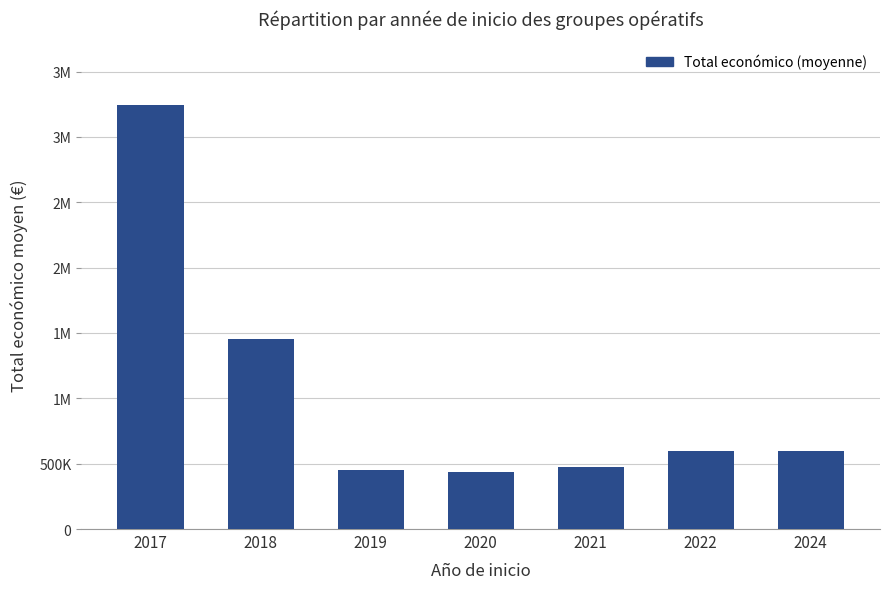

Reading left to right, what are all the values shown in this chart?

3244867.5	1453747.0	452863.6	439594.0	472160.3	593713.0	600102.3